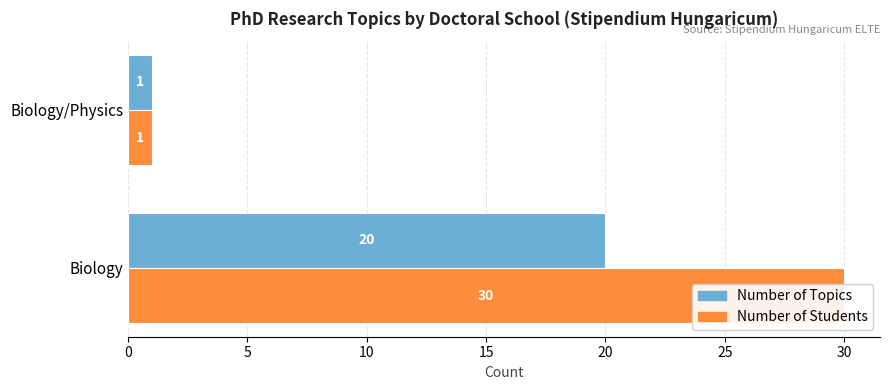

Does the chart contain any negative values?

No